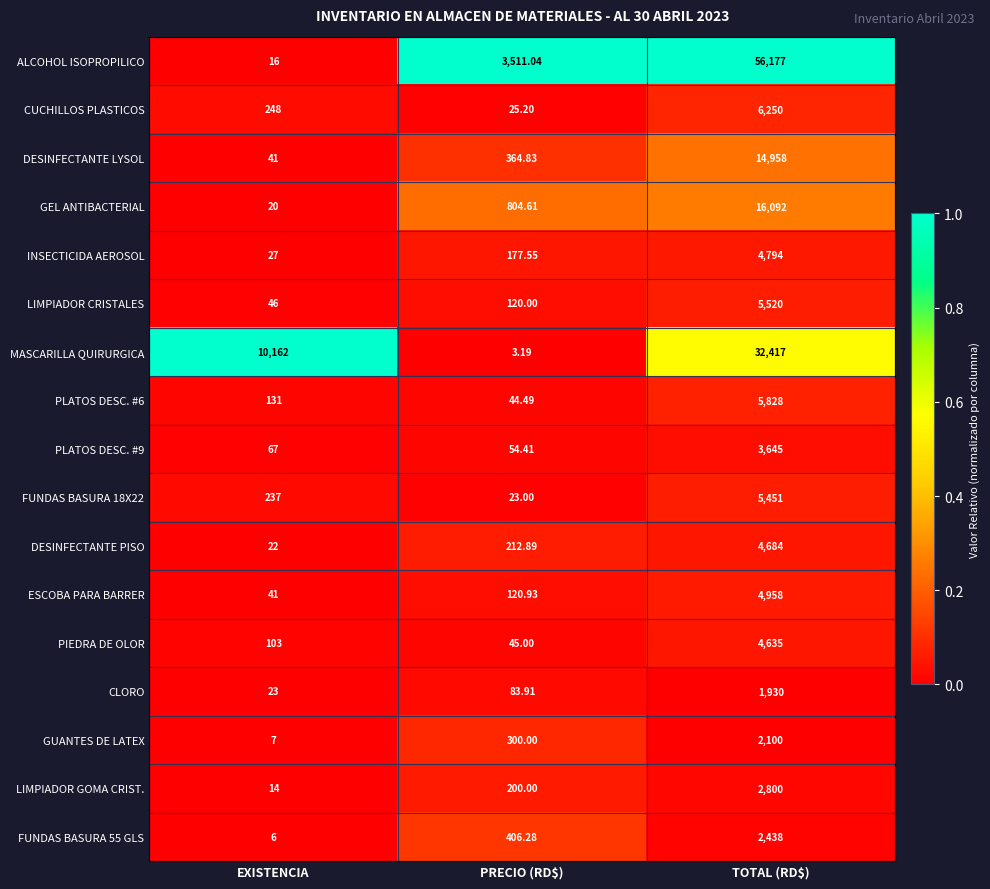

Which series has the widest spread of values?

ALCOHOL ISOPROPILICO